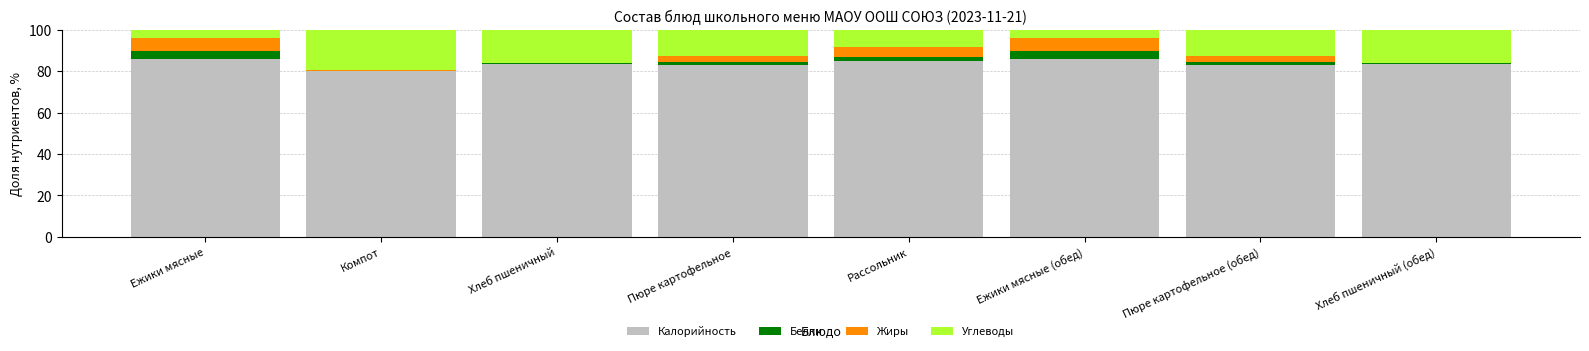

Is it true that Калорийность equals 83.4 at Хлеб пшеничный?

True